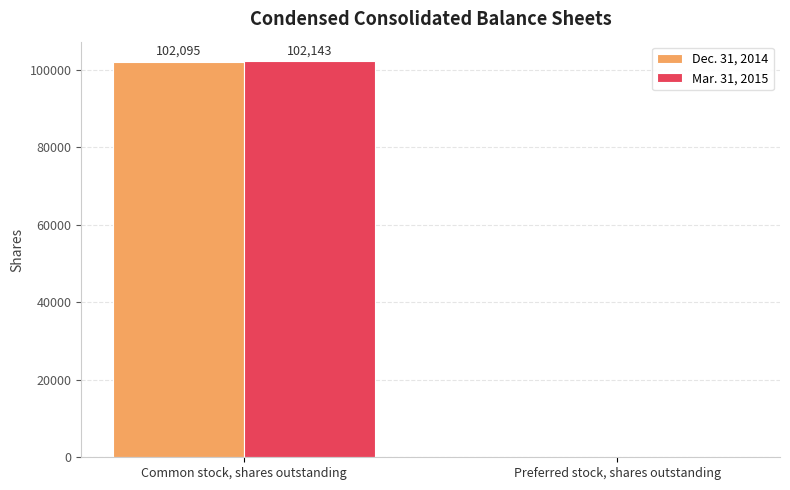

What are all the series names shown in the legend?

Dec. 31, 2014, Mar. 31, 2015